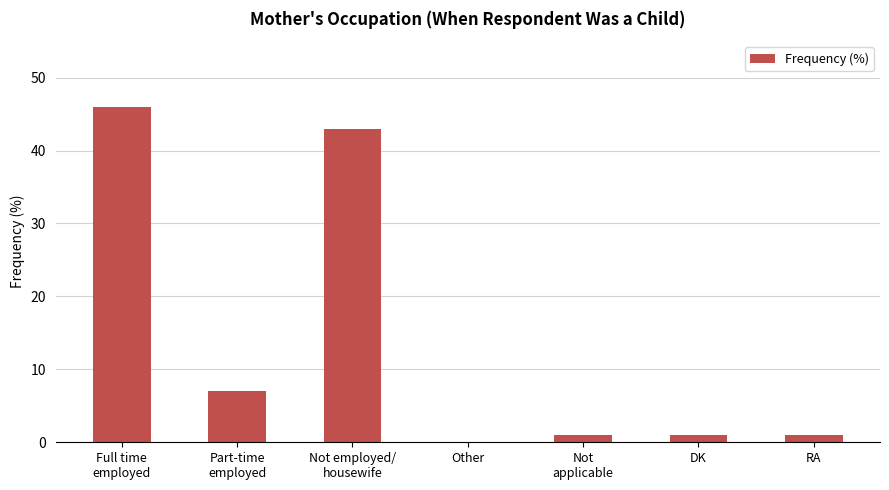

The chart shows a value of 10 at Part-time
employed. True or false?

False